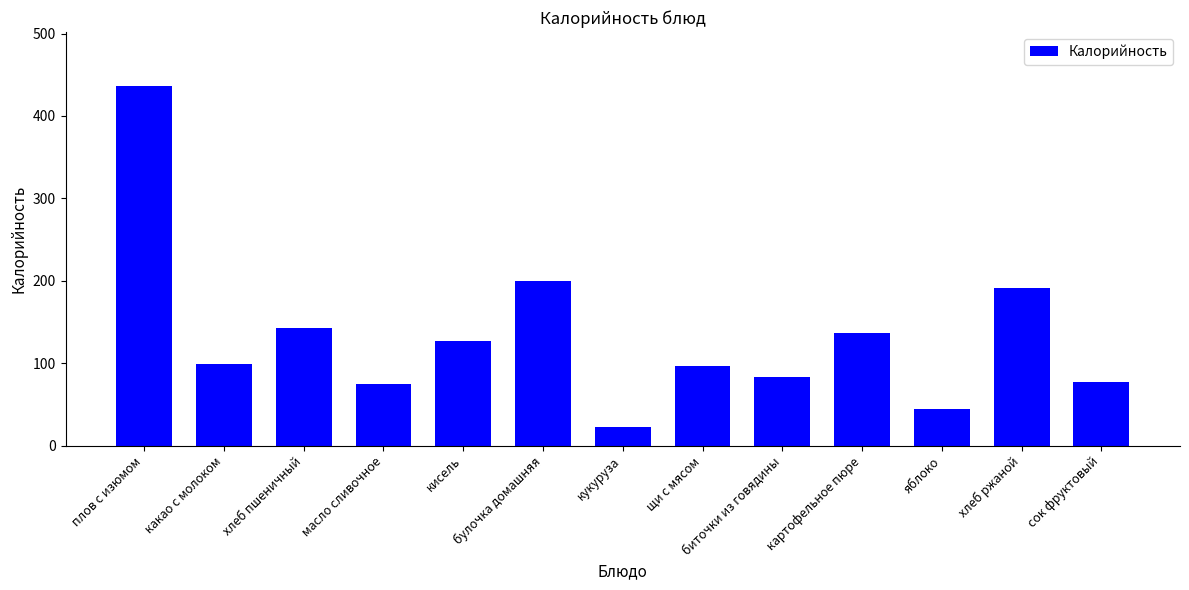

Reading left to right, extract all data points from this chart.

плов с изюмом=436.3	какао с молоком=98.6	хлеб пшеничный=142.4	масло сливочное=74.8	кисель=126.4	булочка домашняя=200.2	кукуруза=22.9	щи с мясом=96.0	биточки из говядины=83.4	картофельное пюре=136.1	яблоко=44.4	хлеб ржаной=191.1	сок фруктовый=76.8